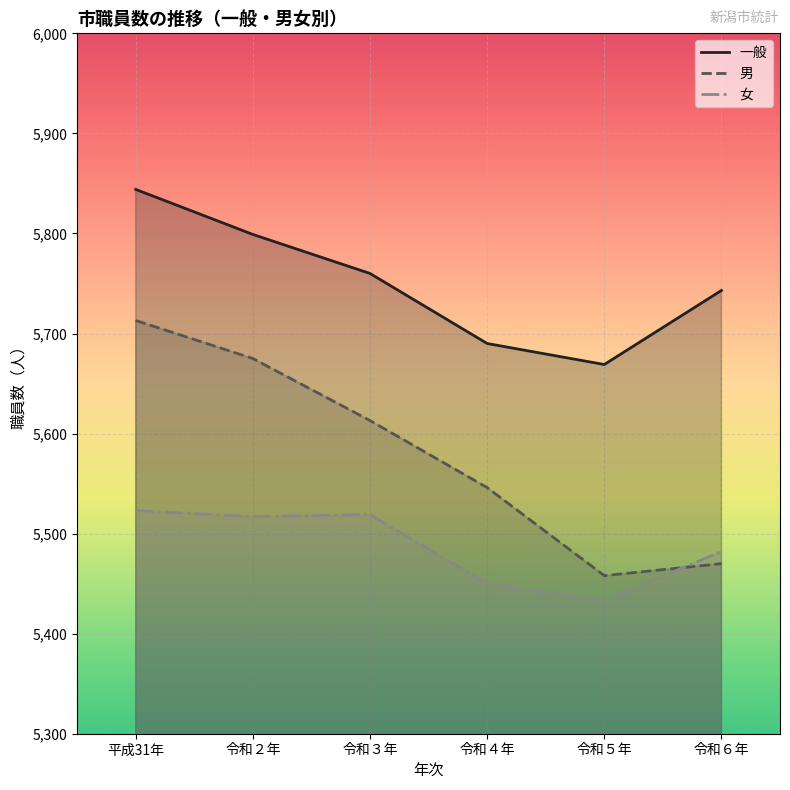

At which category does 一般 reach its first local valley?

令和５年